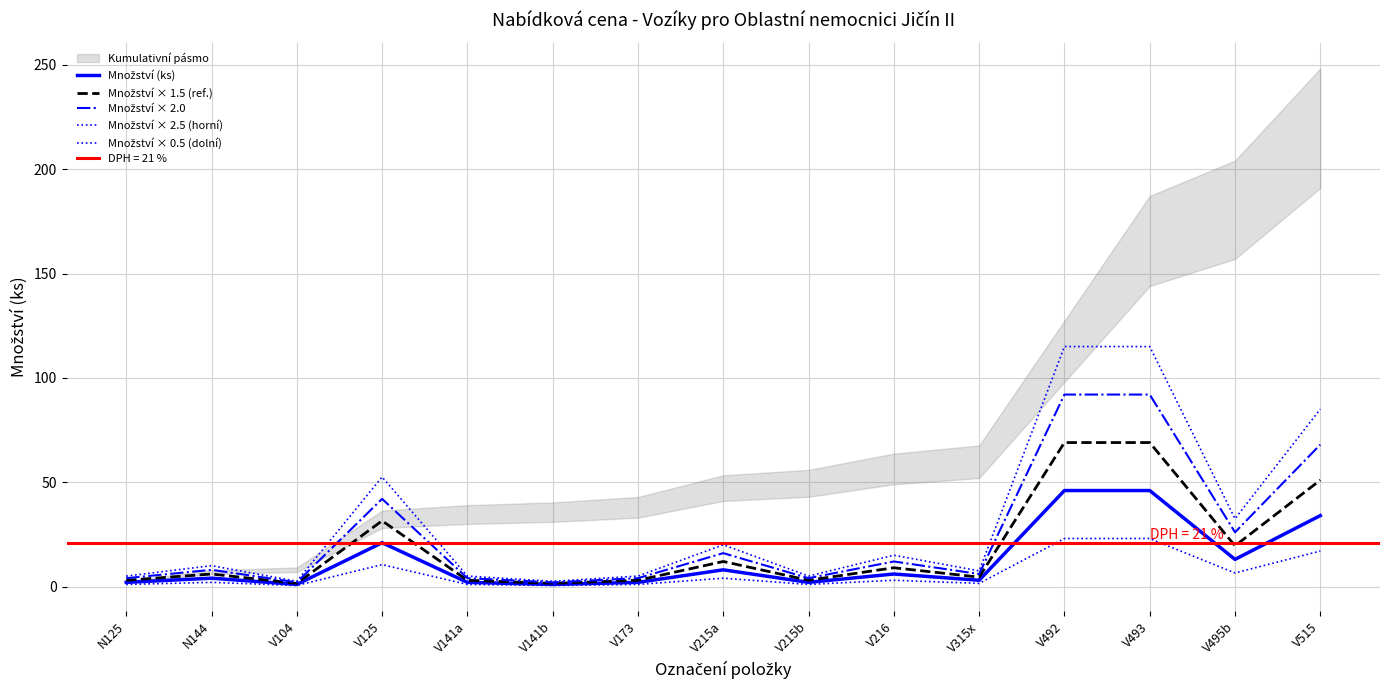

Where is the first local minimum for Množství × 2.0?

V104